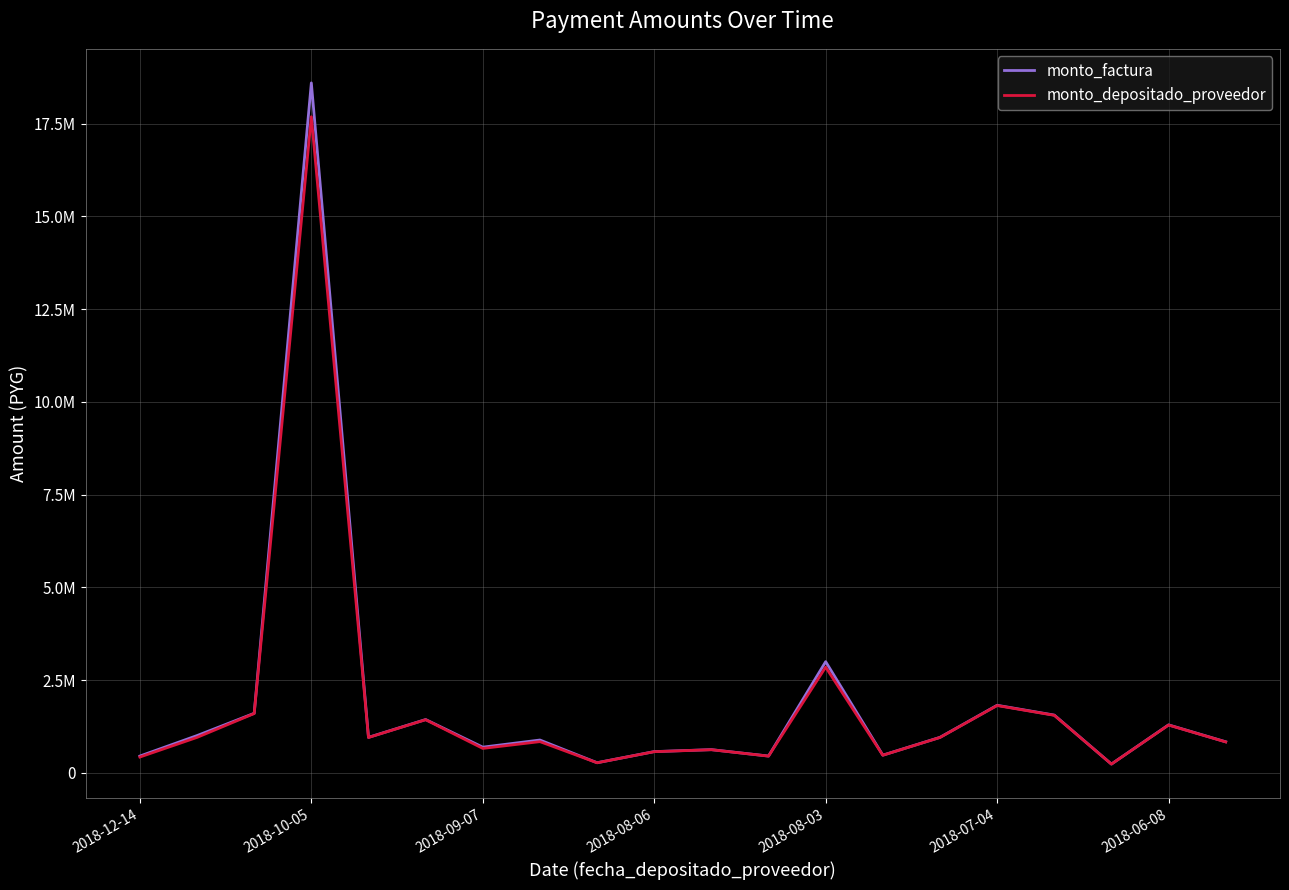

What is the label of the 20th point from the right?

2018-12-14